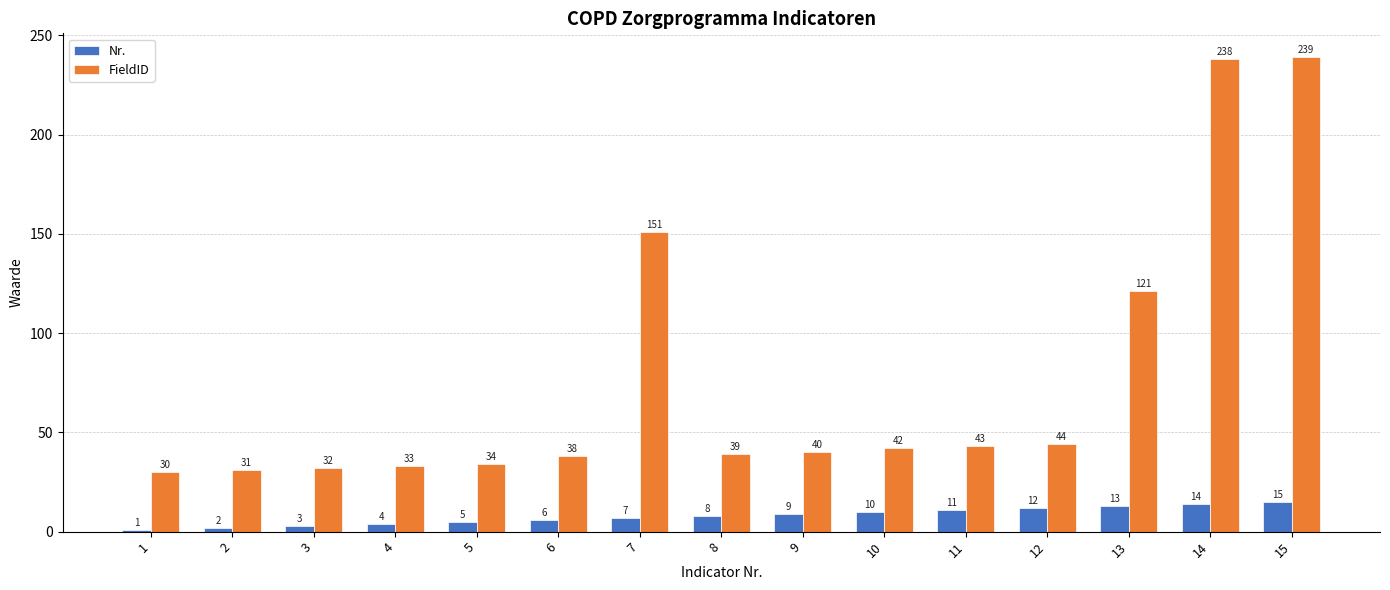

Which category has the highest value across all series?

15